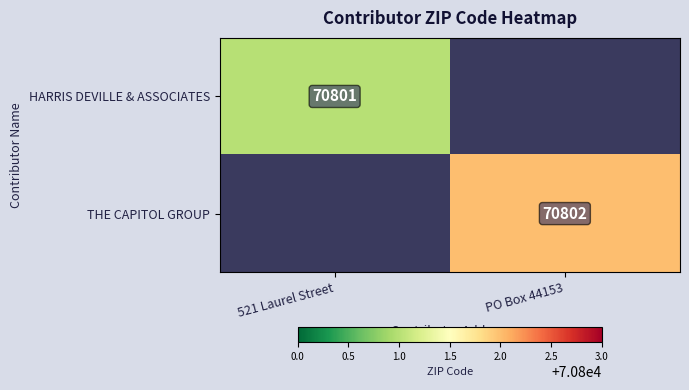

Is it true that HARRIS DEVILLE & ASSOCIATES equals 70801 at 521 Laurel Street?

True